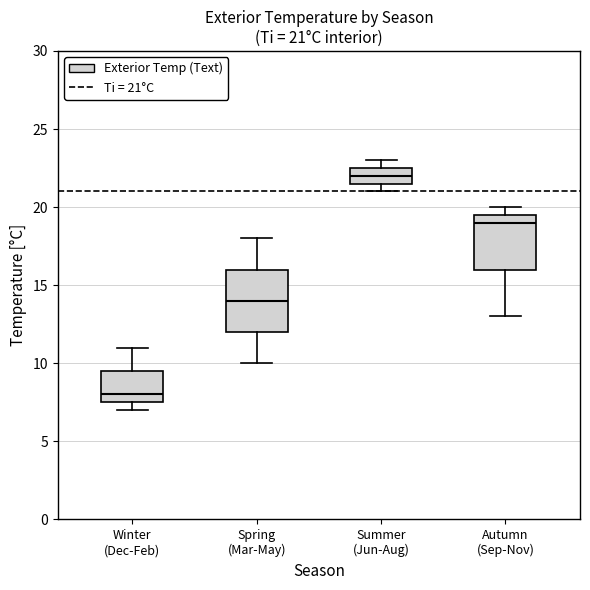

Which box's median line is the highest?

Summer (Jun-Aug)